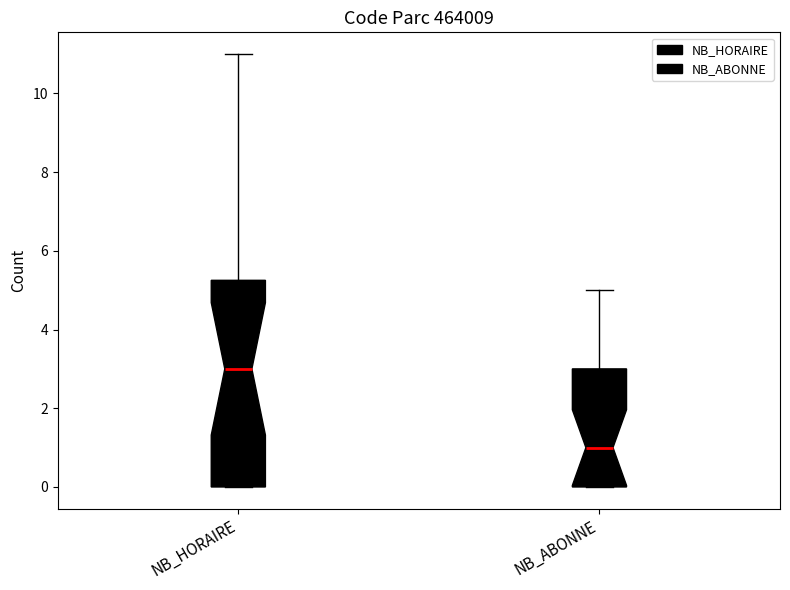

Where does the upper whisker of the box for NB_HORAIRE end on the y-axis? The values are not printed on the chart, so give them approximately, as read against the axis.

11.0